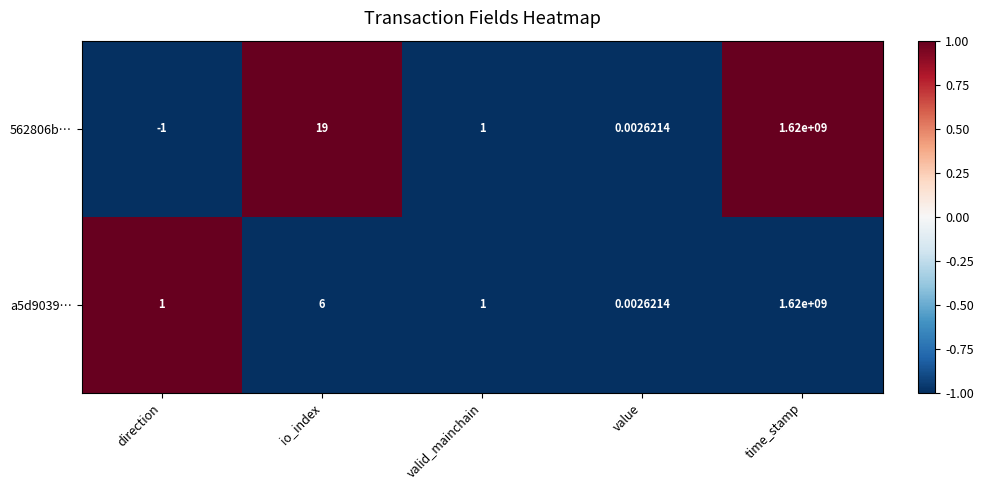

Which series has the widest spread of values?

562806b…